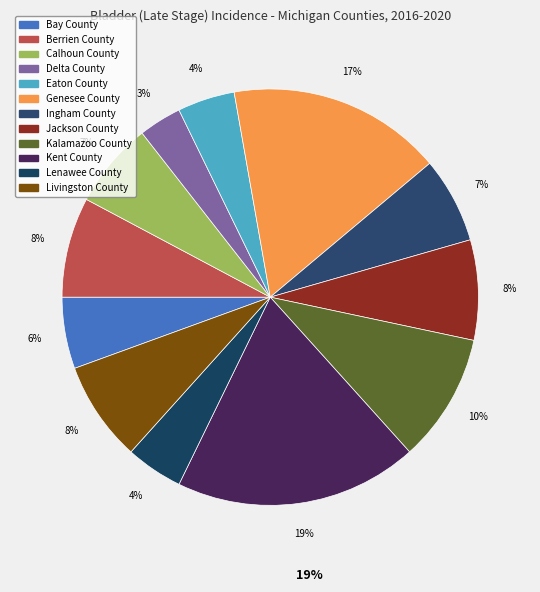

Does Delta County account for over 50% of the chart?

No